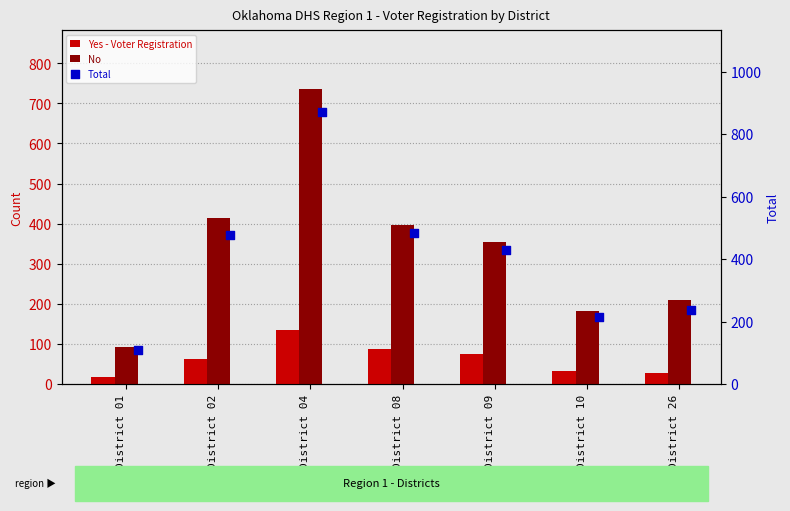

What are all the series names shown in the legend?

Yes - Voter Registration, No, Total